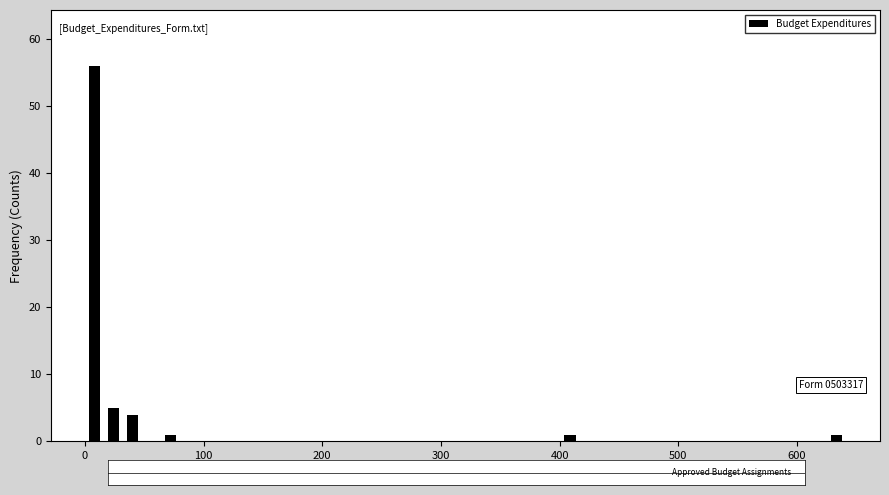

Around what value on the x-axis is the tallest bar? Give the approximate position of its centre, as read against the axis.

10